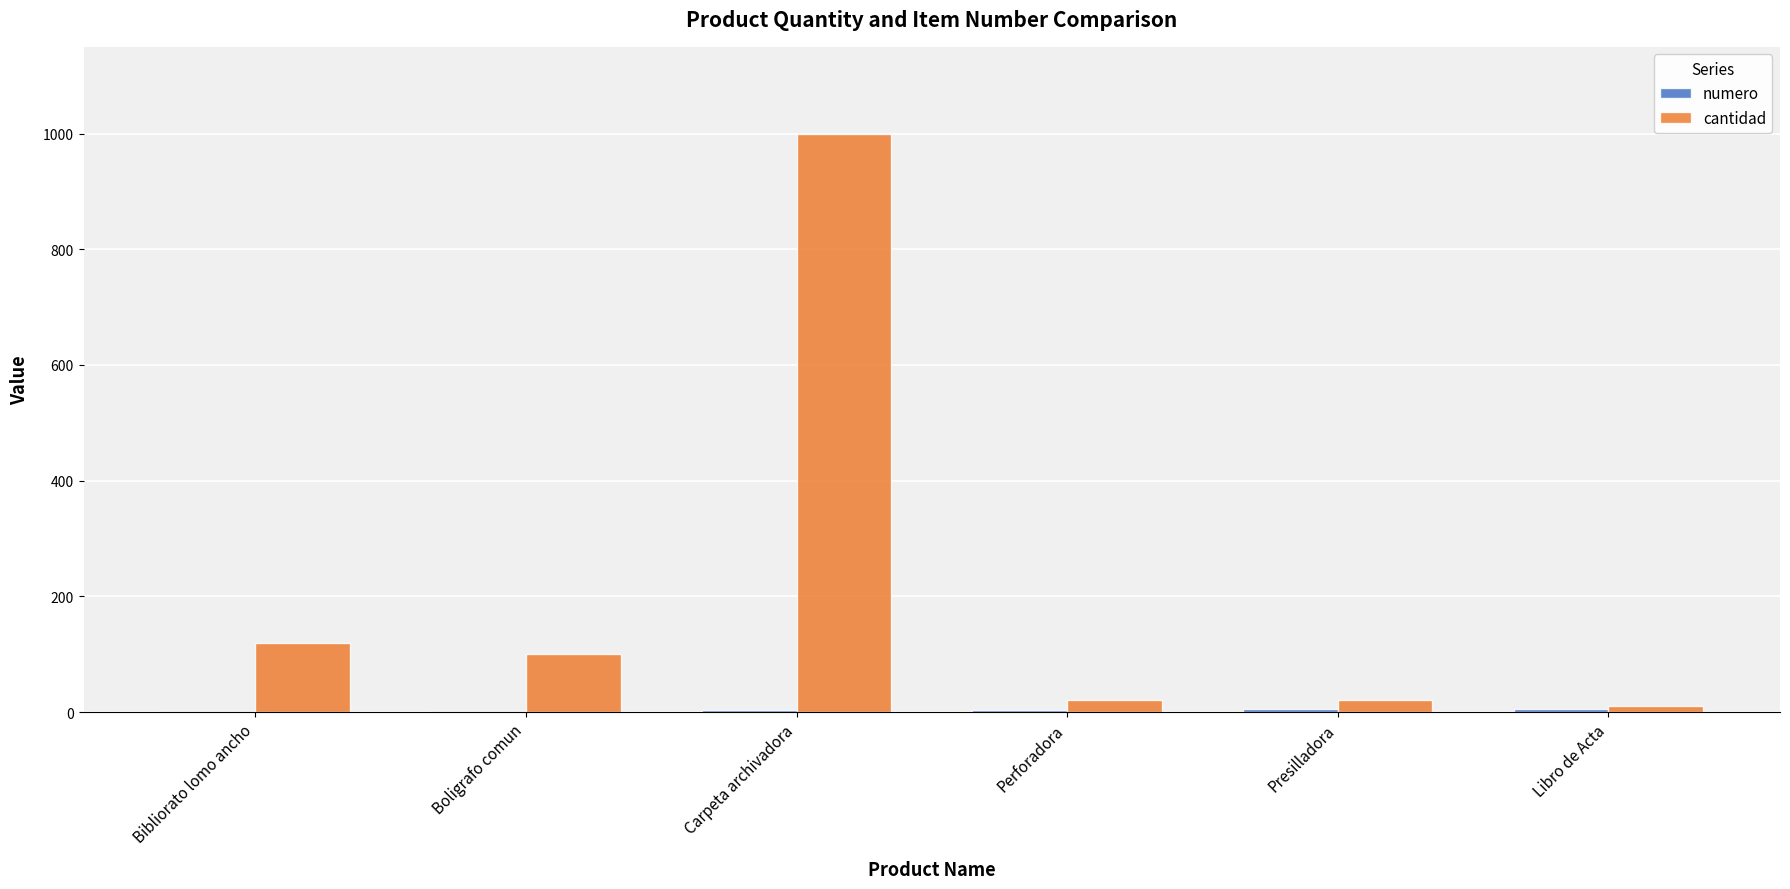

What is the sum of all cantidad values?

1270